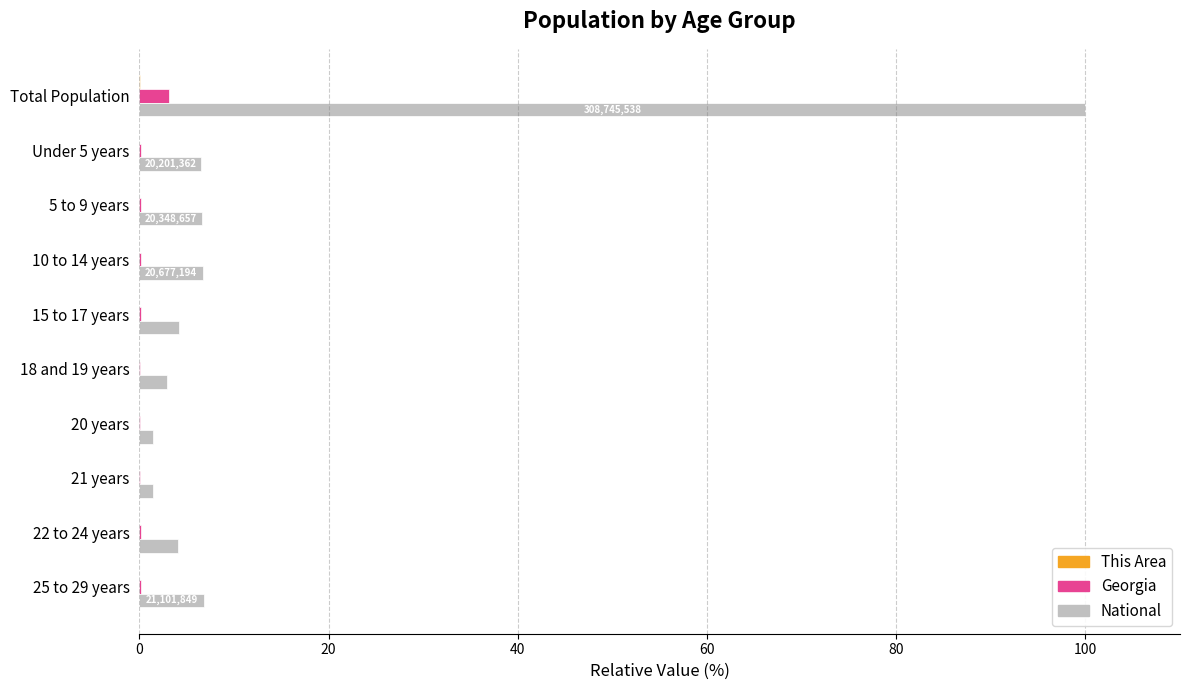

Which category has the highest value across all series?

Total Population